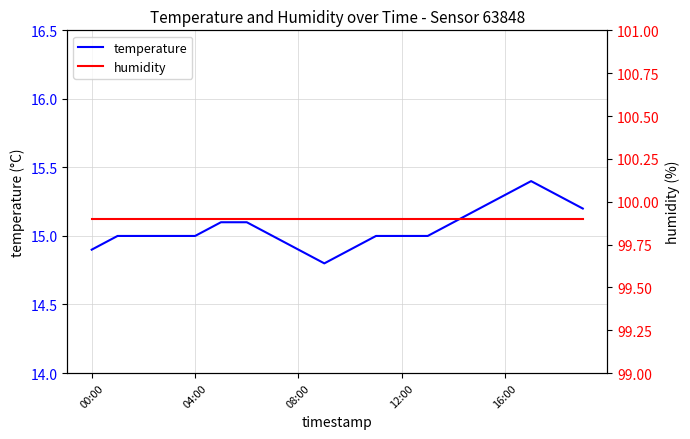

True or false: temperature and humidity intersect in this chart.

False